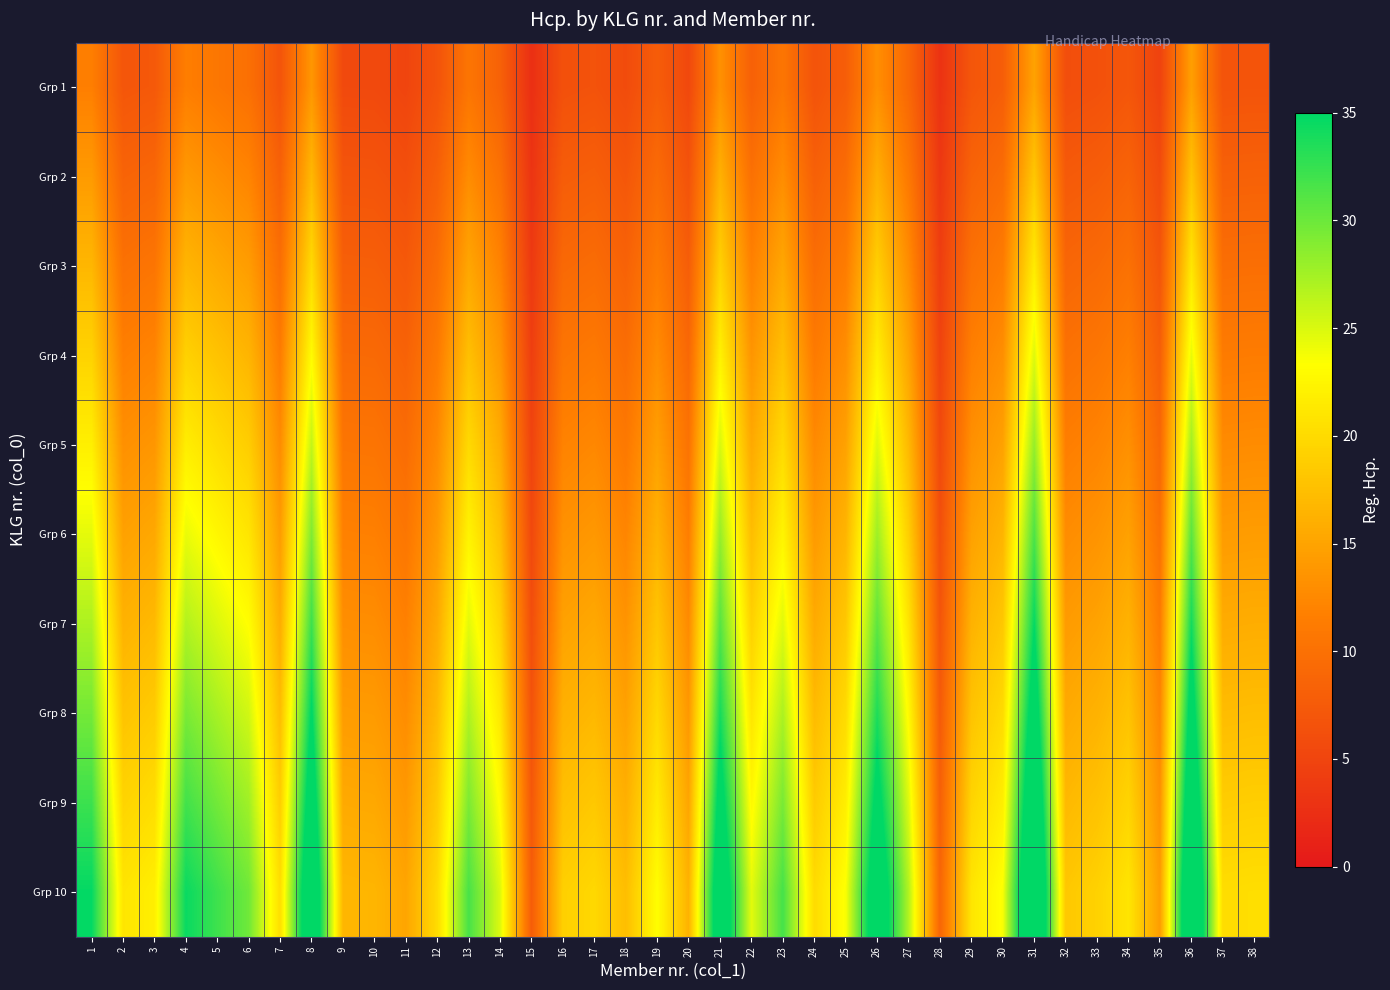

What is the spread (max minus min) of values at 30?

15.7